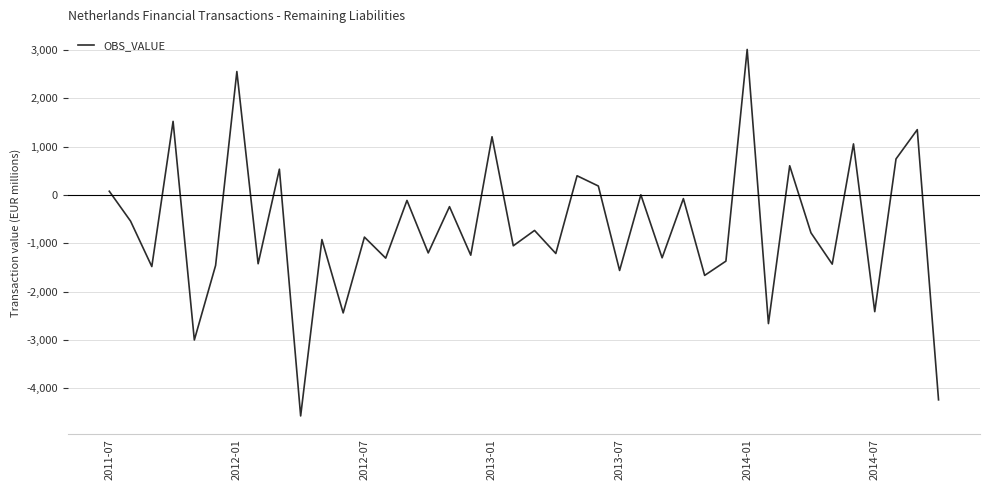

What is the difference between the maximum and minimum values?

7581